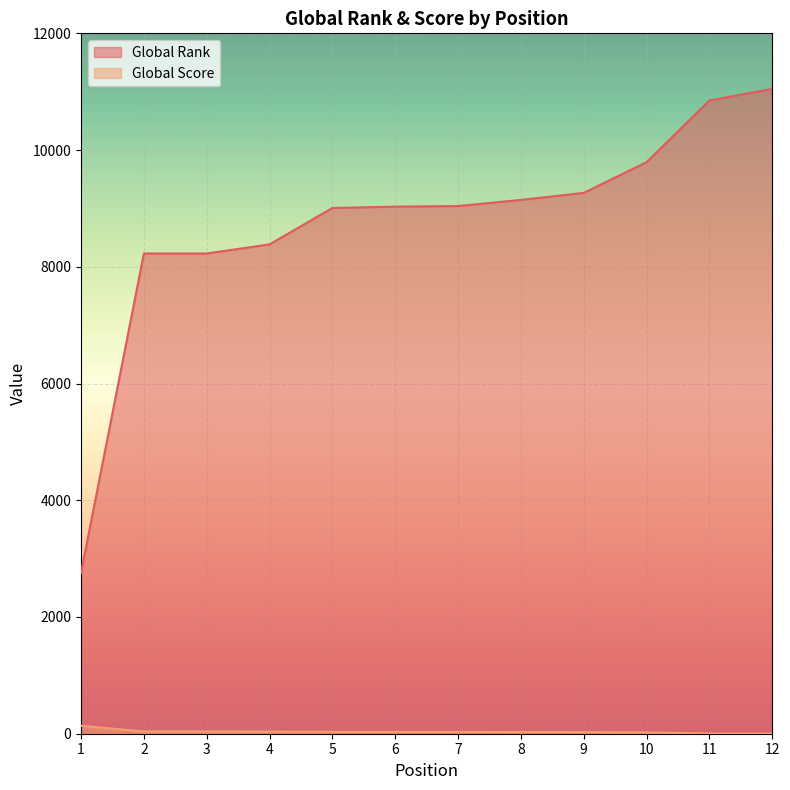

Rank the categories by Global Score value from lowest to highest.

12, 11, 10, 9, 8, 7, 5, 6, 4, 2, 3, 1